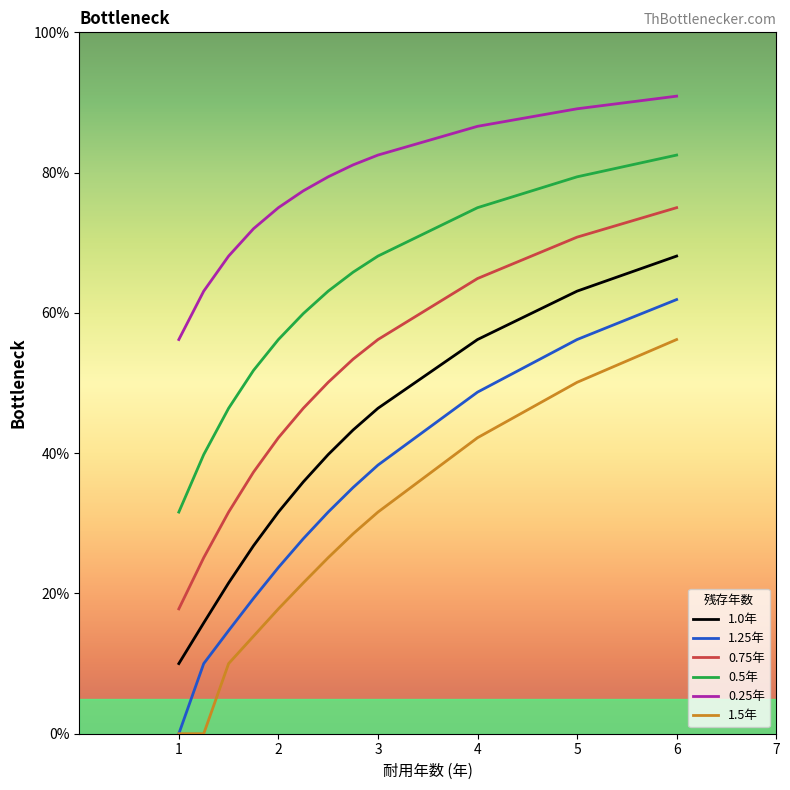

What are all the series names shown in the legend?

1.0年, 1.25年, 0.75年, 0.5年, 0.25年, 1.5年